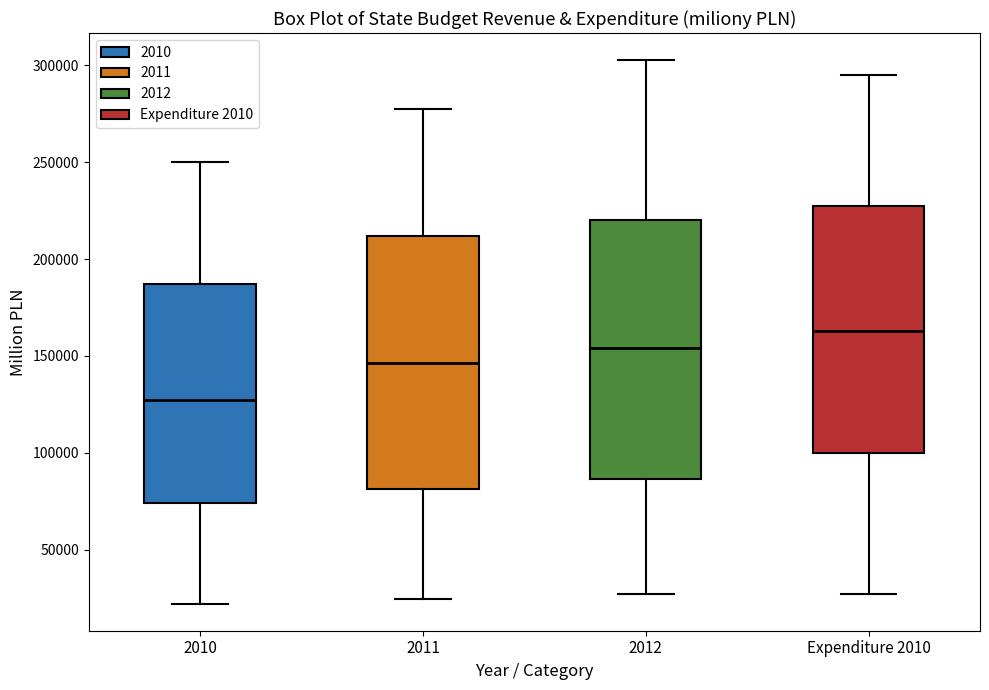

Reading left to right, read every box against the y-axis: the position of its median line, the range the box covers, and the ends of its whiskers. The values are not printed on the chart, so give them approximately, as read against the axis.

2010: median 125000, box 75000 to 185000, whiskers 20000 to 250000
2011: median 145000, box 80000 to 210000, whiskers 25000 to 280000
2012: median 155000, box 85000 to 220000, whiskers 25000 to 305000
Expenditure 2010: median 165000, box 100000 to 225000, whiskers 25000 to 295000